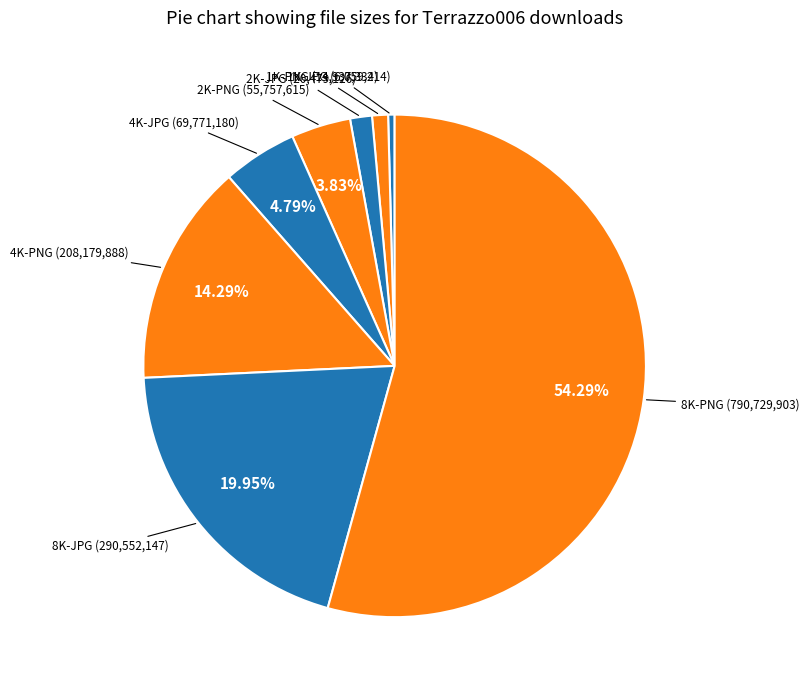

To the nearest percent, what is the average slice percentage?

12%